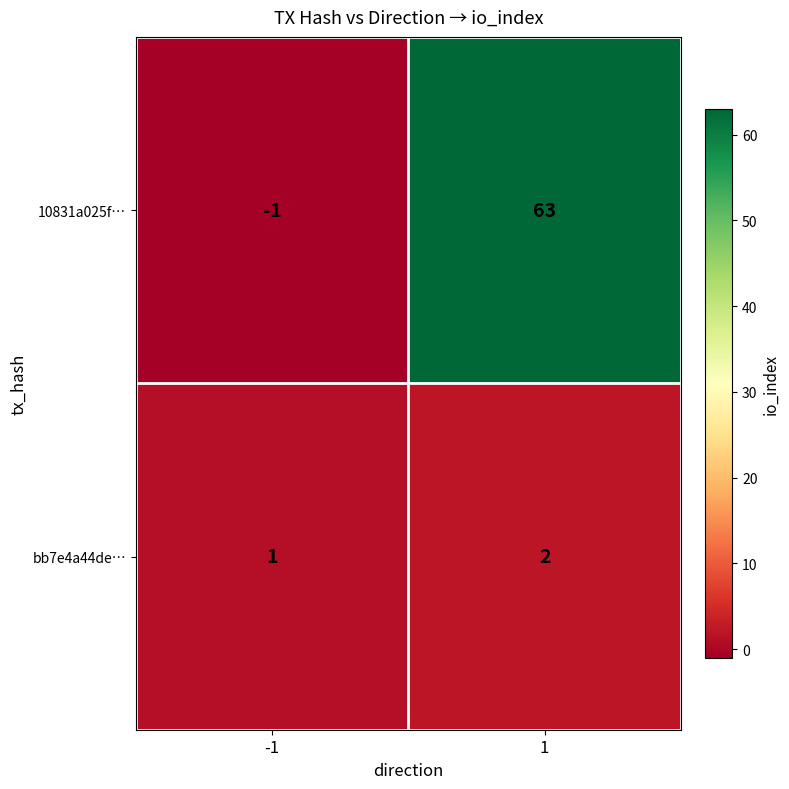

True or false: 10831a025f… has a value of 107 at 1.

False